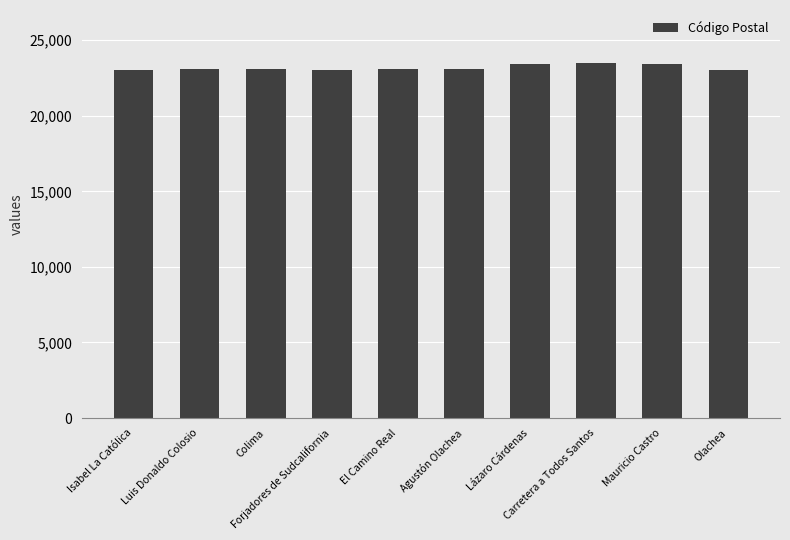

What is the sum of all values?

231606